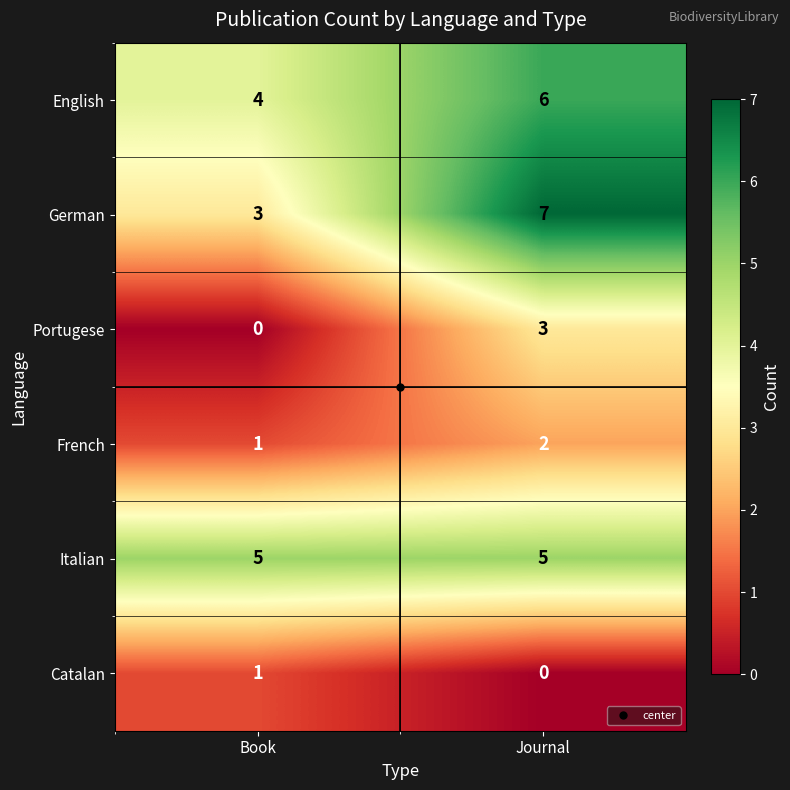

What is the sum of all Portugese values?

3